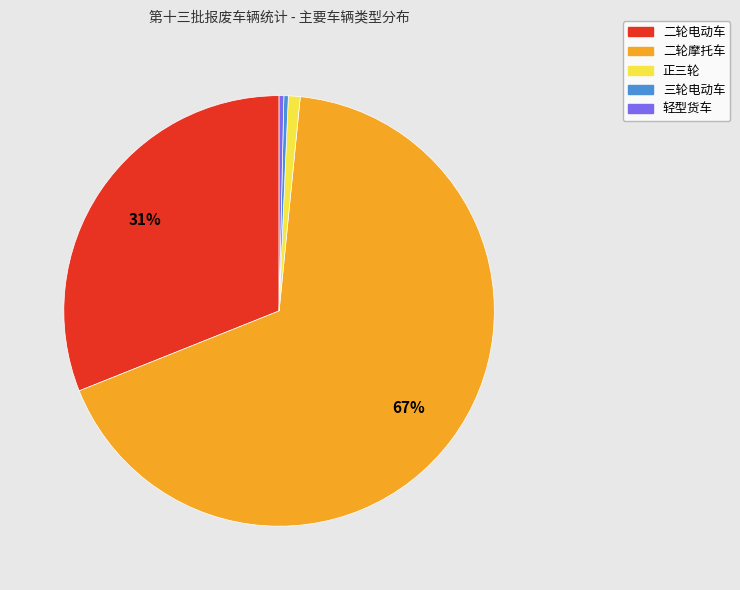

Is it true that 二轮摩托车 is 61% of the pie?

False